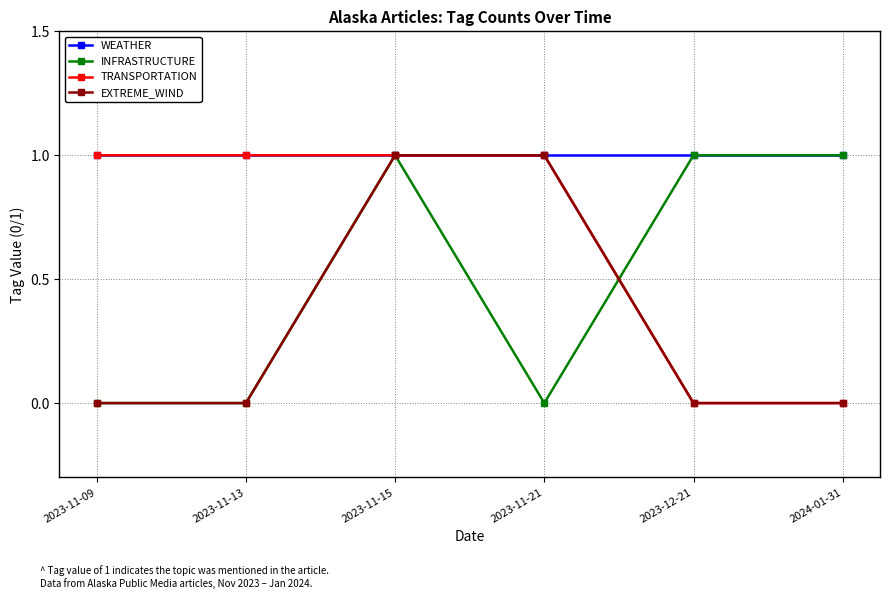

How many values in the INFRASTRUCTURE series are below 1?

3